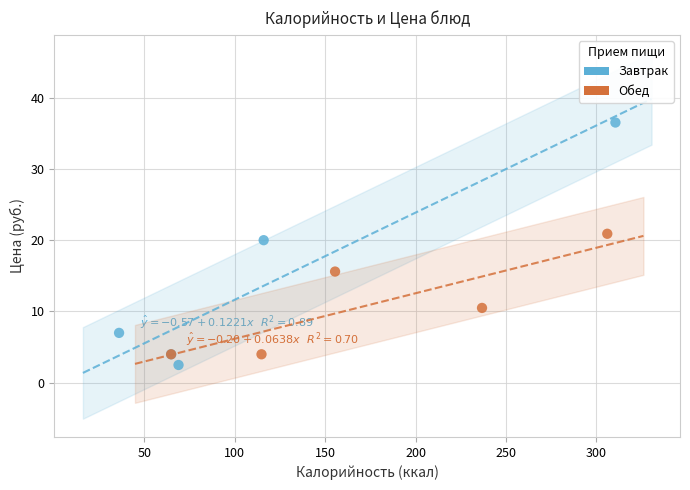

Which series contains the highest Y value?

Завтрак